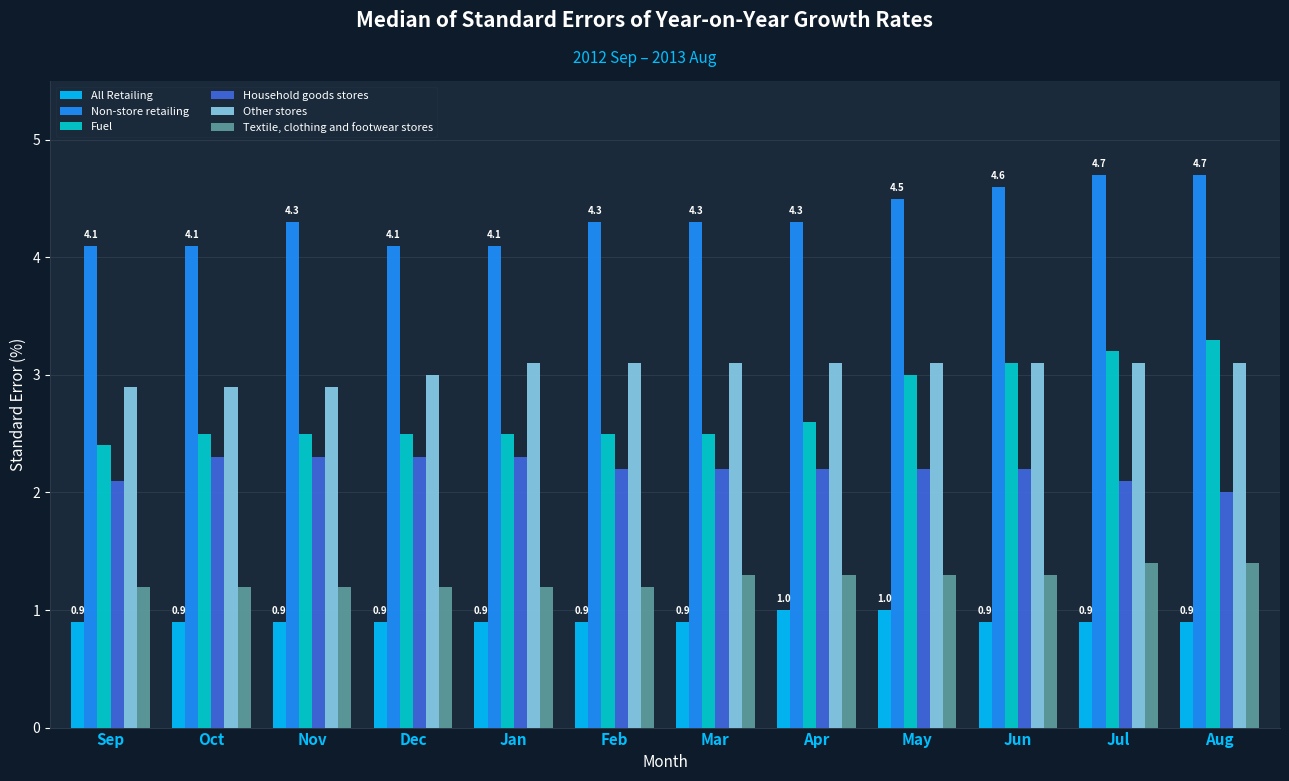

Which series has the widest spread of values?

Fuel